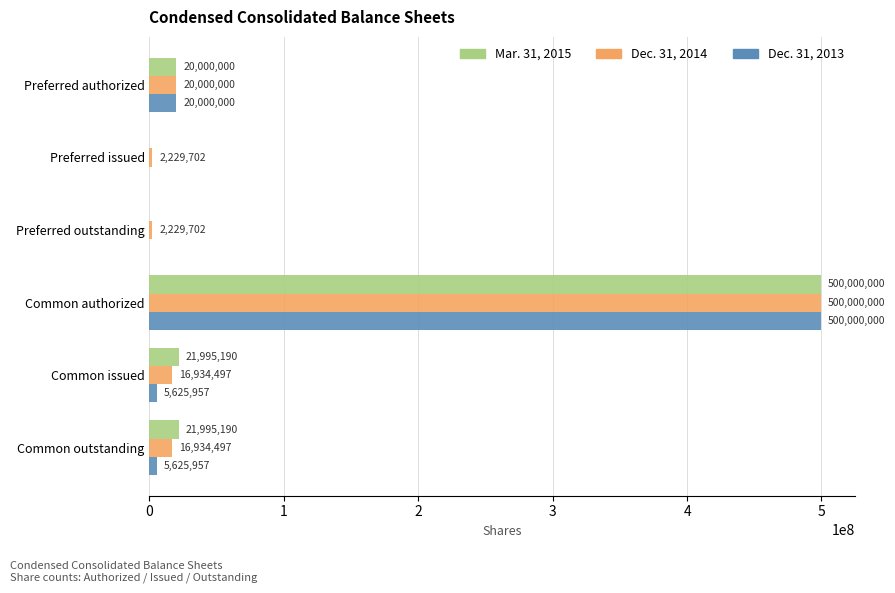

What is the sum of the Dec. 31, 2013 values at Common issued and Preferred outstanding?

5625957